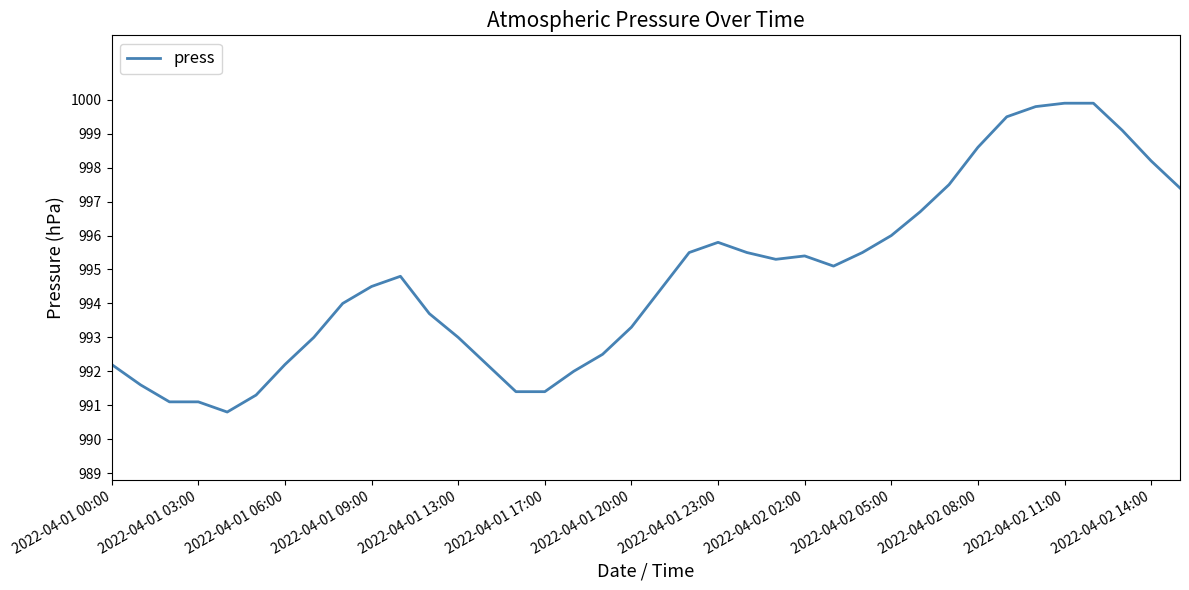

What is the difference between the maximum and minimum values?

9.1